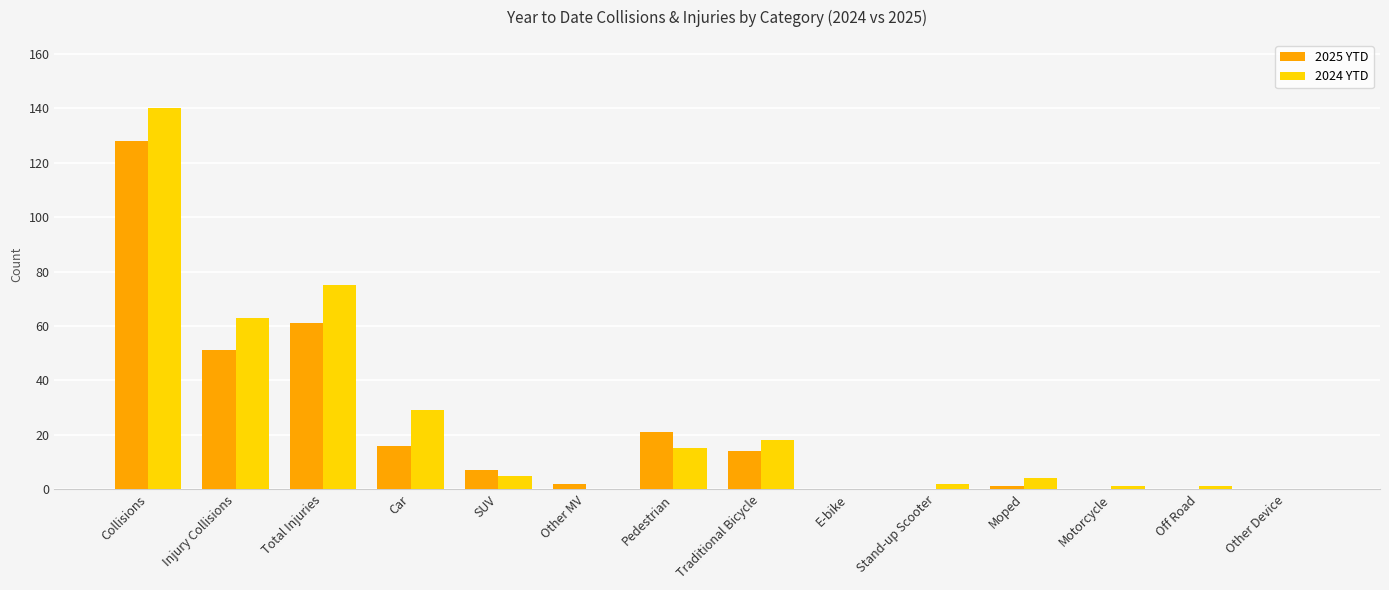

Count the number of categories in the chart.

14